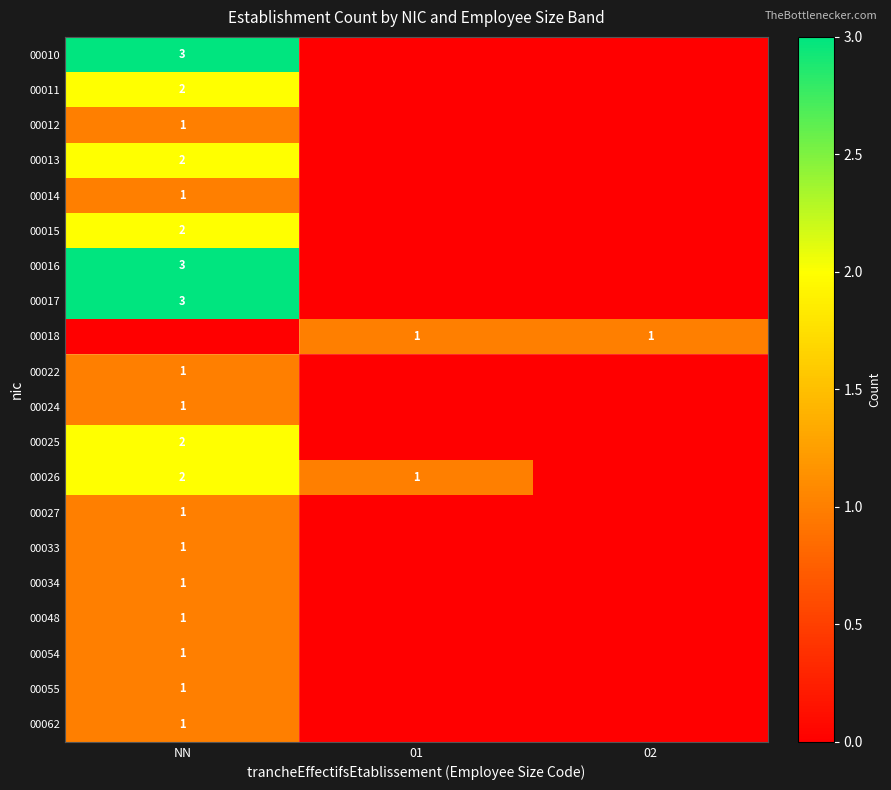

The 00018 series shows 2 at 02. True or false?

False